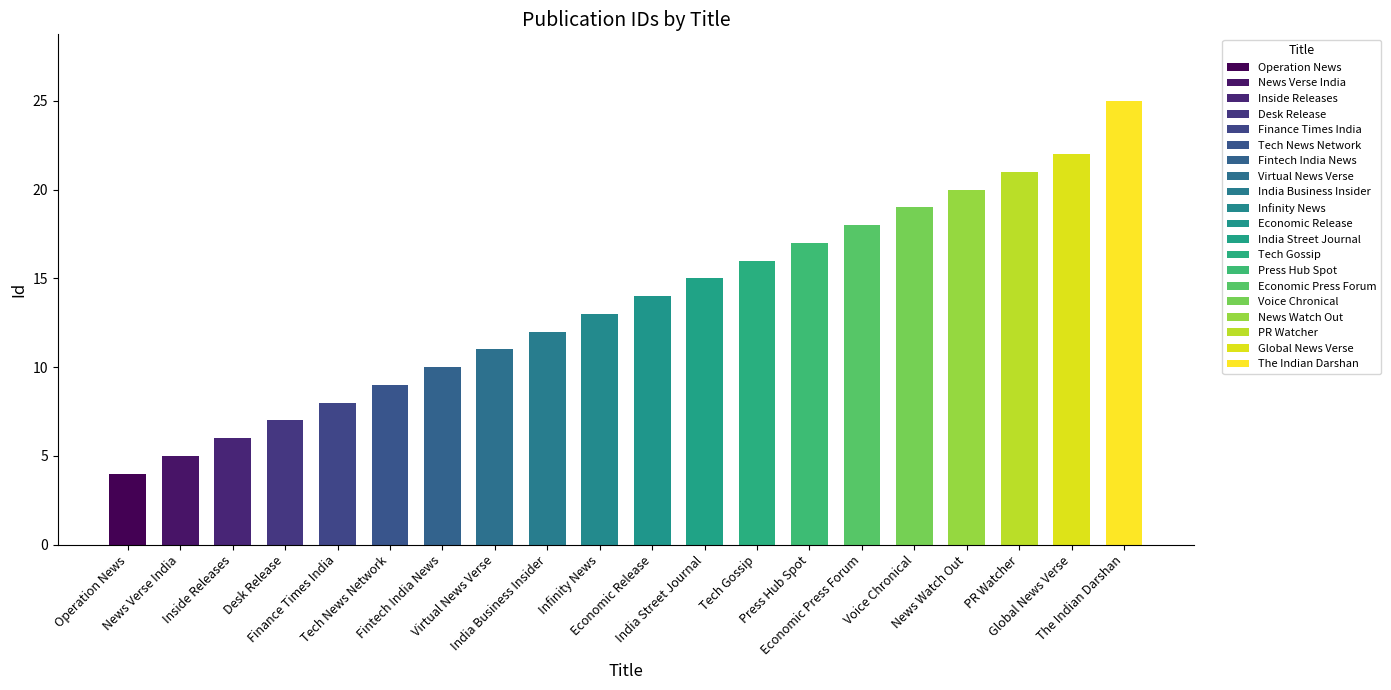

What value does the data have at Virtual News Verse?

11